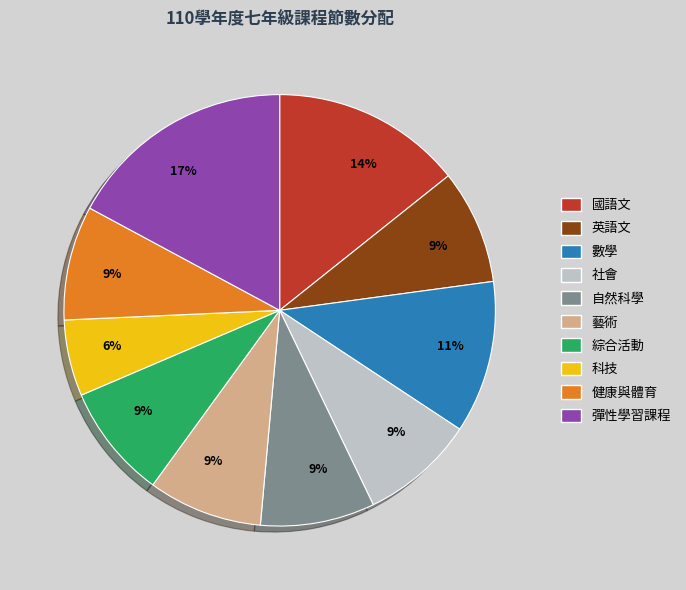

To the nearest percent, what is the difference between the largest and smallest slice percentages?

11%